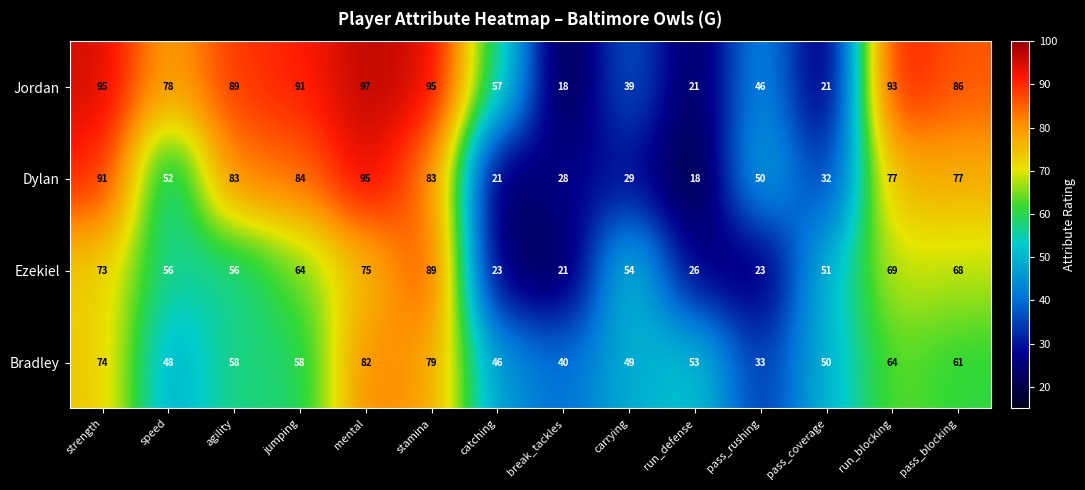

At which label does Ezekiel first exceed 56?

strength